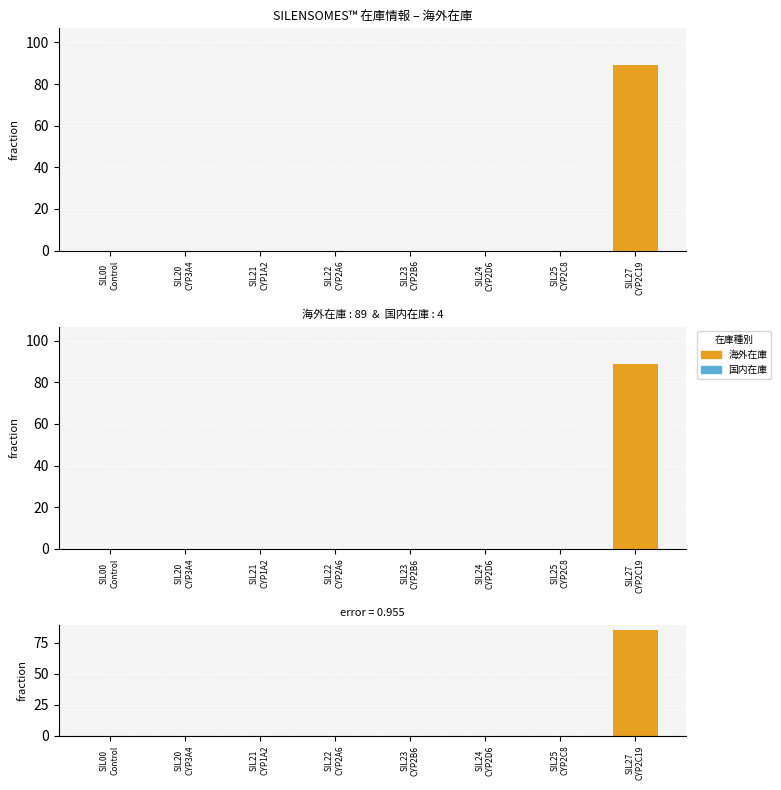

Which has a higher value, SIL24
CYP2D6 or SIL20
CYP3A4?

SIL24
CYP2D6